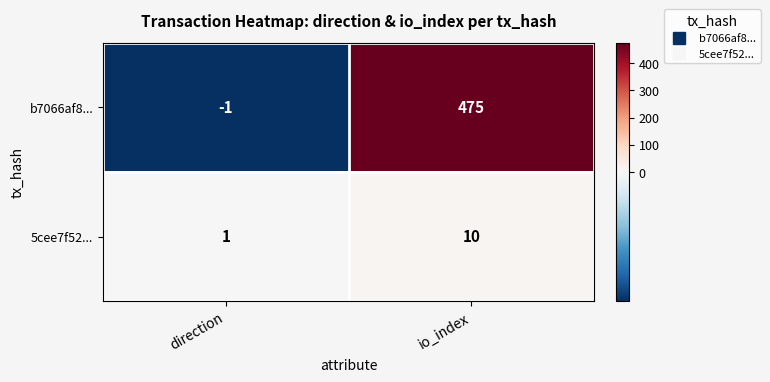

At which label is b7066af8... closest to 237?

direction